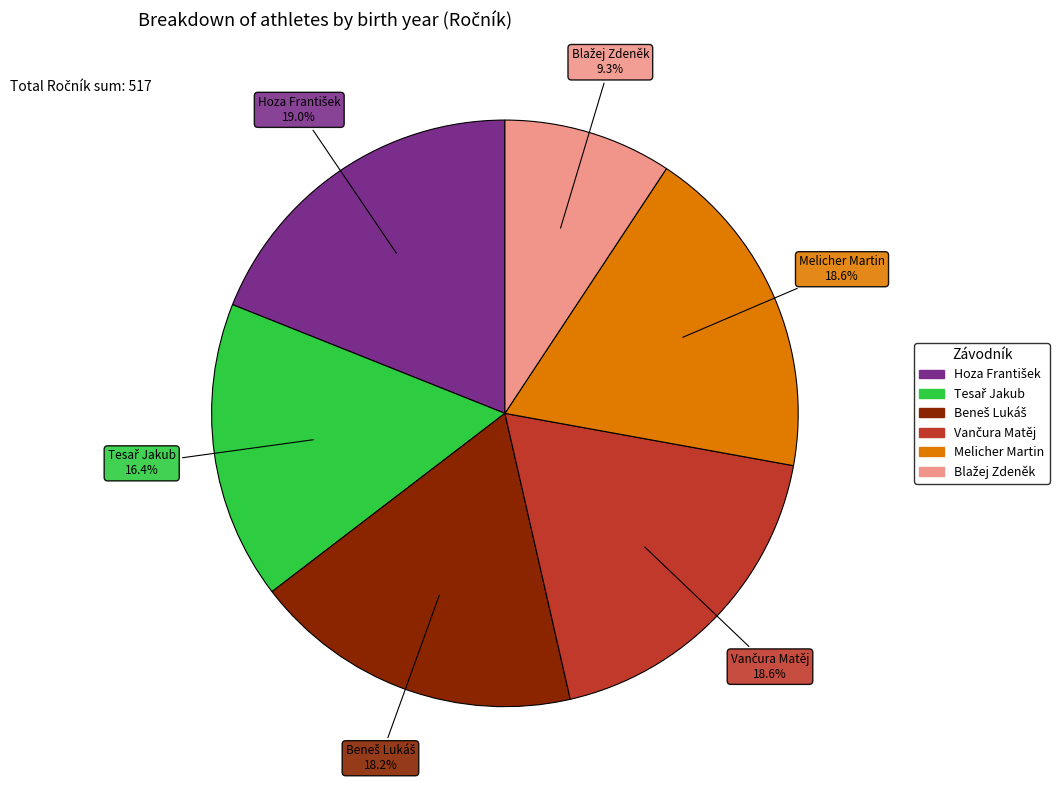

How many segments does this pie chart have?

6